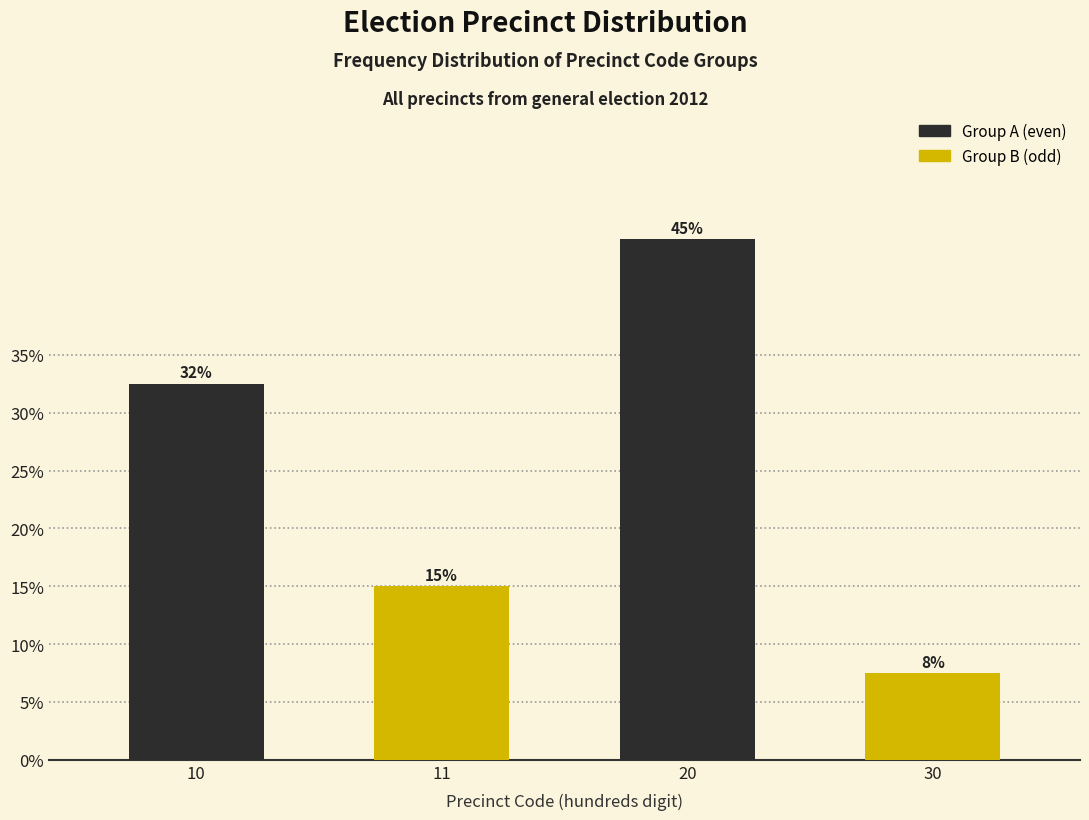

What is the minimum value shown in the chart?

7.5